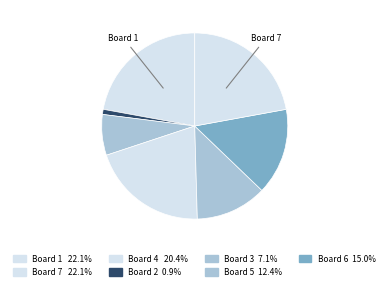

Count the number of slices in the pie.

7